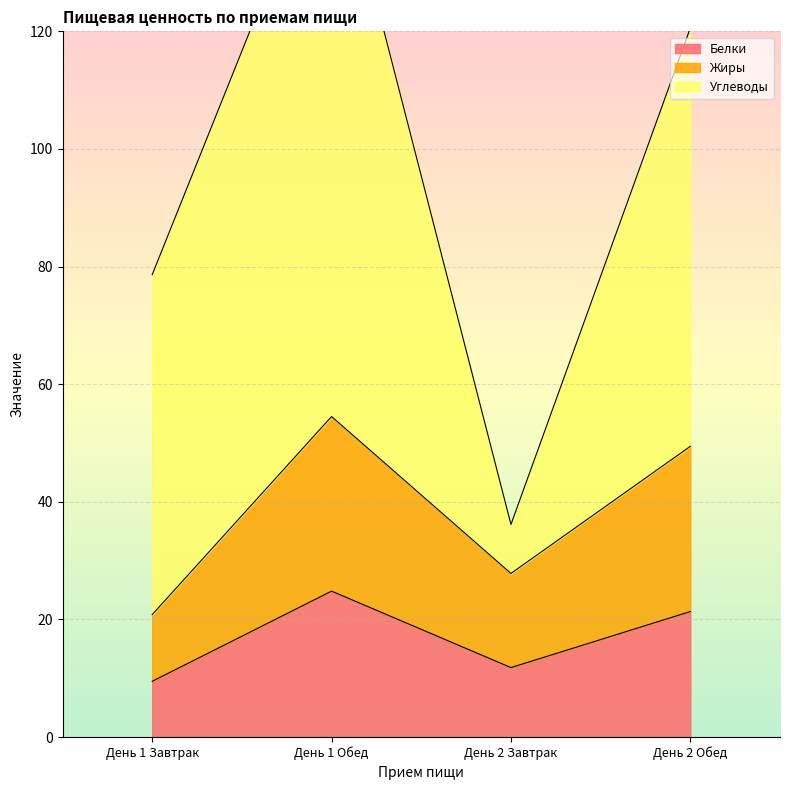

Which category has the highest value in the Белки series?

День 1 Обед